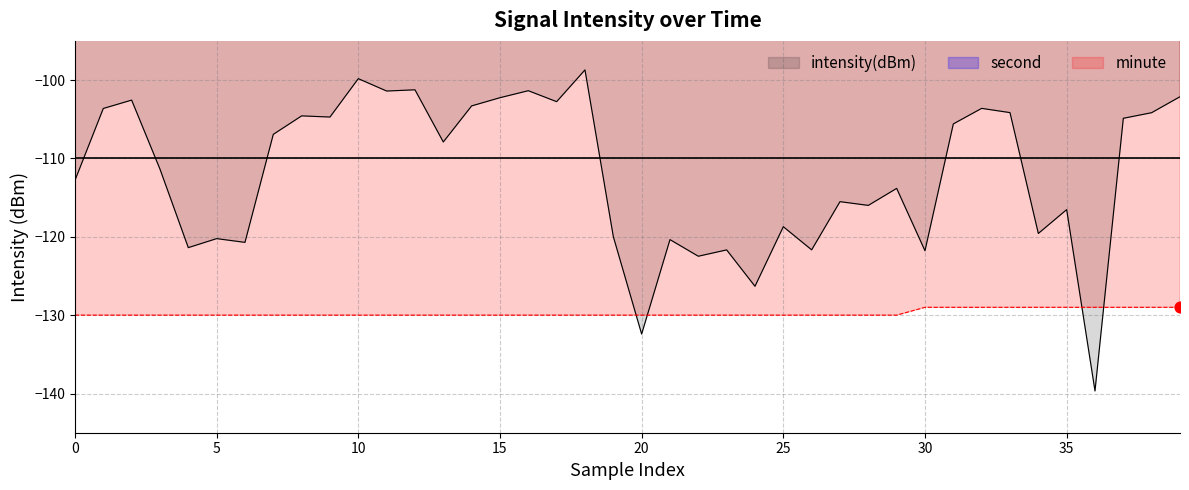

What are all the series names shown in the legend?

intensity(dBm), second, minute